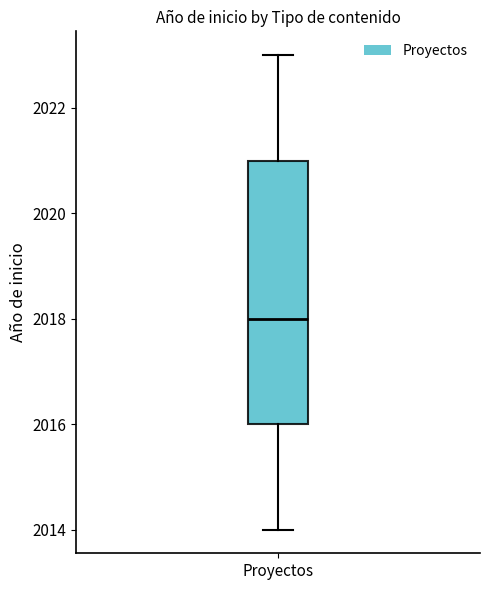

Where does the median line of the box for Proyectos sit on the y-axis? The values are not printed on the chart, so give them approximately, as read against the axis.

2018